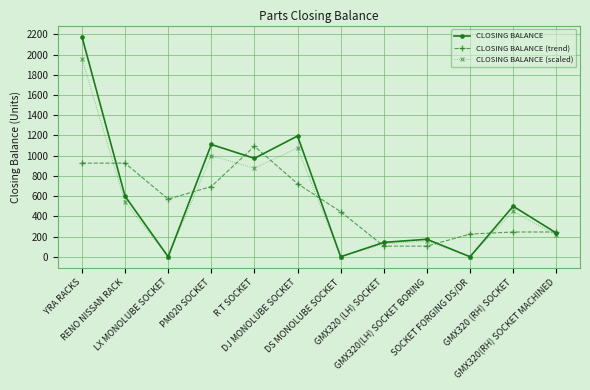

Where is the first local maximum for CLOSING BALANCE?

PM020 SOCKET